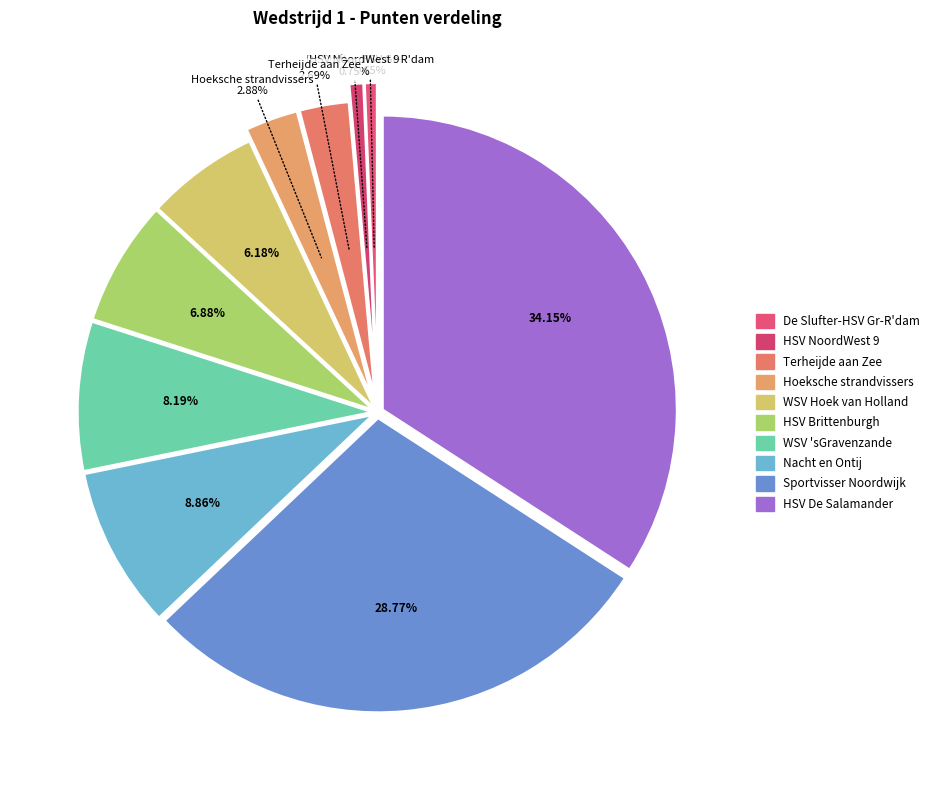

Between WSV 'sGravenzande and Terheijde aan Zee, which is larger?

WSV 'sGravenzande